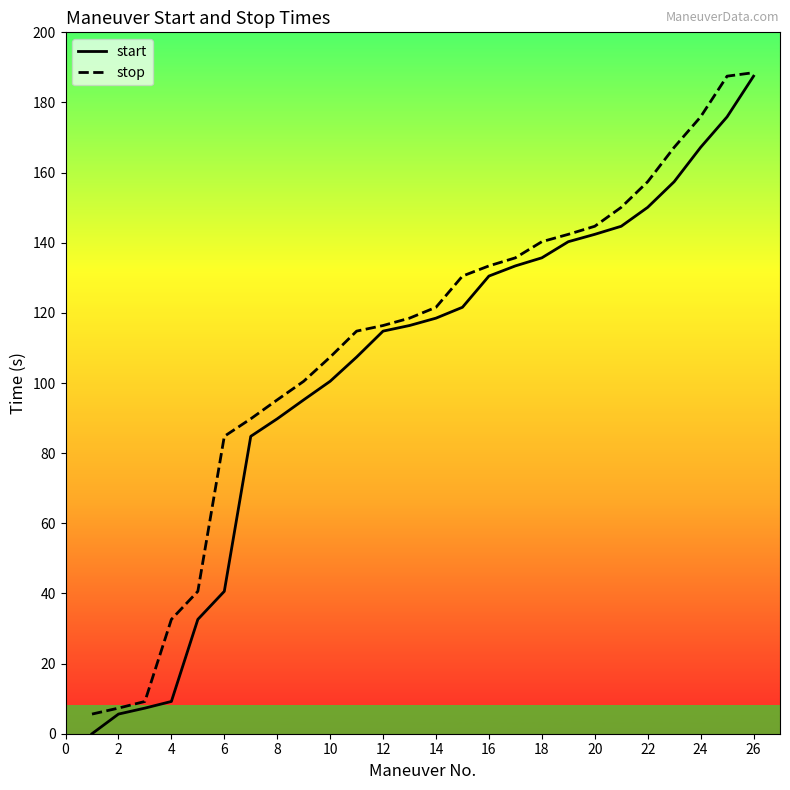

How many categories are shown in the chart?

26